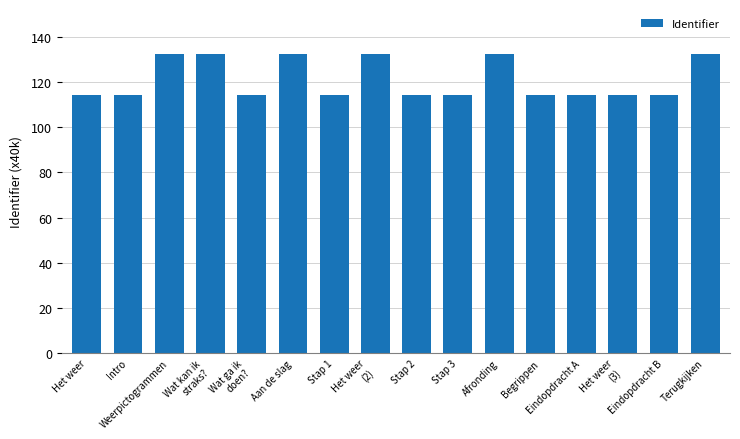

Reading left to right, extract all data points from this chart.

Het weer=114.4	Intro=114.4	Weerpictogrammen=132.3	Wat kan ik
straks?=132.3	Wat ga ik
doen?=114.4	Aan de slag=132.3	Stap 1=114.4	Het weer
(2)=132.3	Stap 2=114.4	Stap 3=114.4	Afronding=132.3	Begrippen=114.4	Eindopdracht A=114.4	Het weer
(3)=114.4	Eindopdracht B=114.4	Terugkijken=132.3